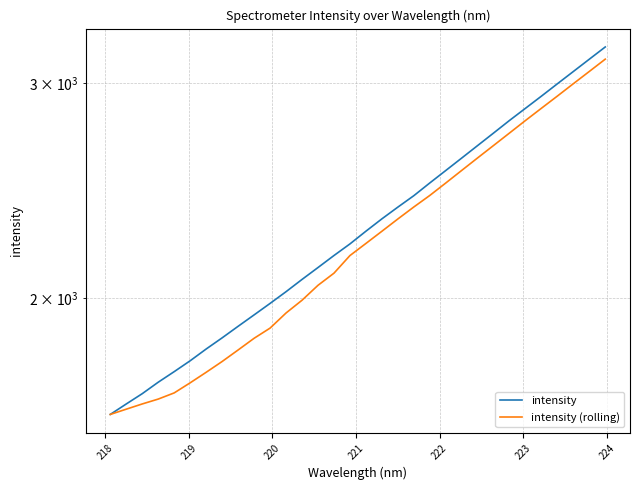

What is the value of the intensity point at the 20th from the left?

2426.9